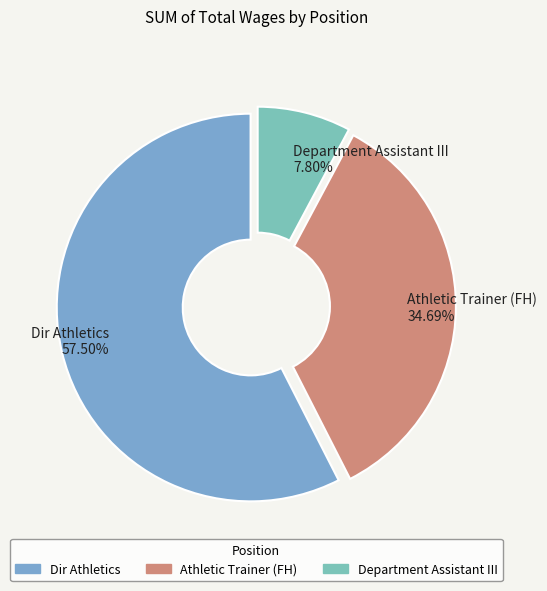

What percentage is NOT represented by Dir Athletics?

42.5%